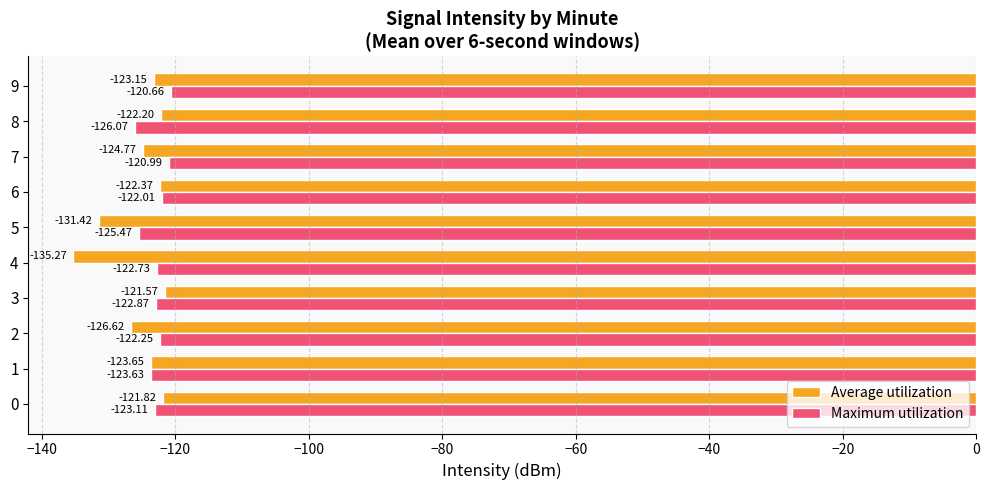

Rank the series by their maximum value, from lowest to highest.

Average utilization, Maximum utilization